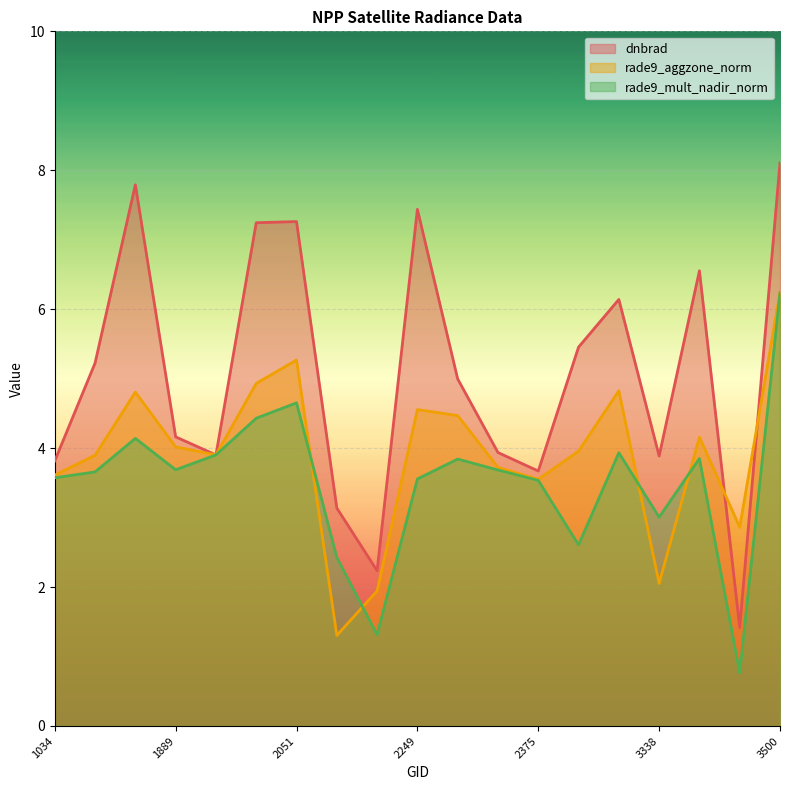

Which series changed the most between 1790 and 1925?

dnbrad